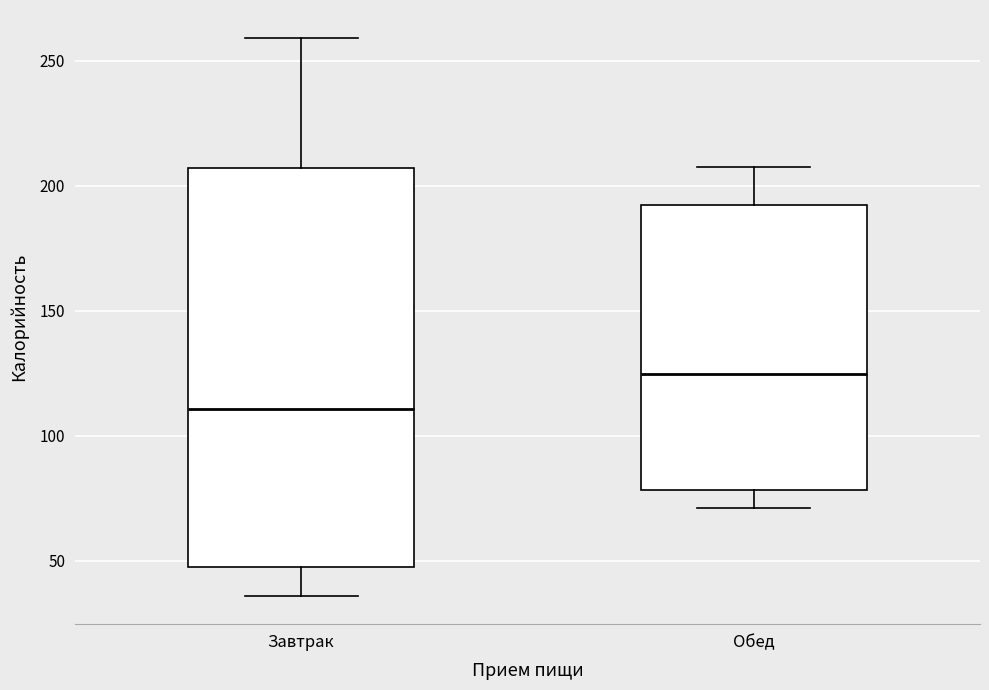

Reading left to right, read every box against the y-axis: the position of its median line, the range the box covers, and the ends of its whiskers. The values are not printed on the chart, so give them approximately, as read against the axis.

Завтрак: median 110, box 45 to 205, whiskers 35 to 260
Обед: median 125, box 80 to 190, whiskers 70 to 210